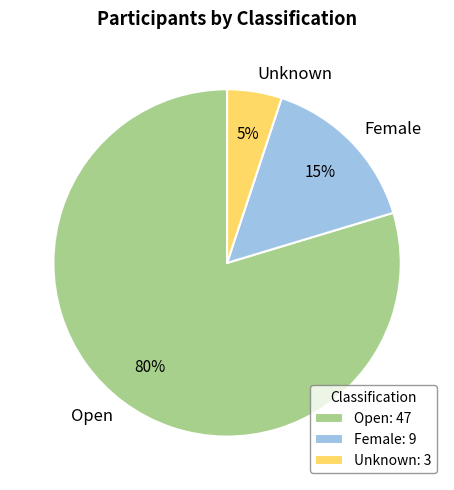

Combined, do Open and Unknown account for over 50%?

Yes